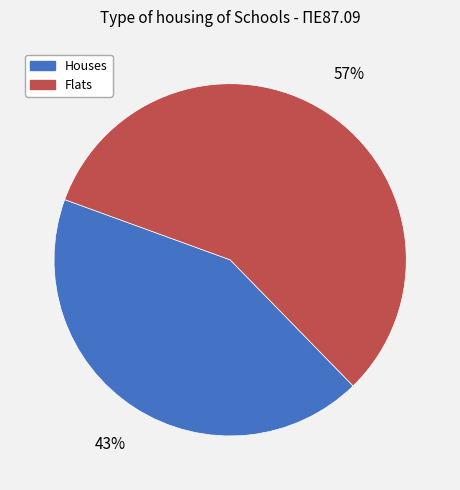

To the nearest percent, what is the average slice percentage?

50%